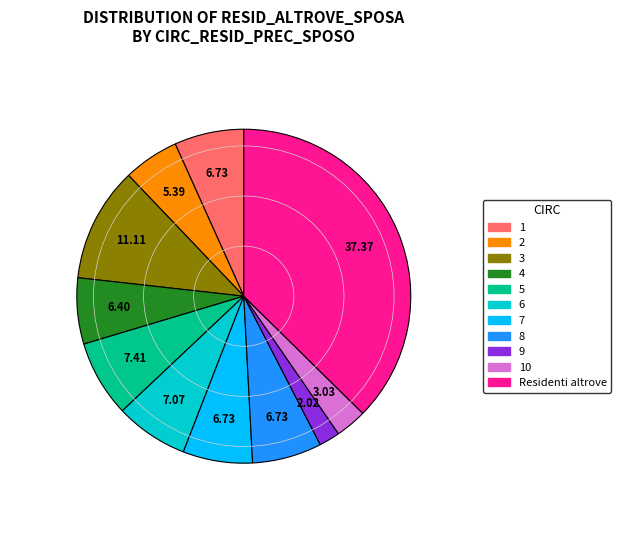

Does any single category account for the majority?

No